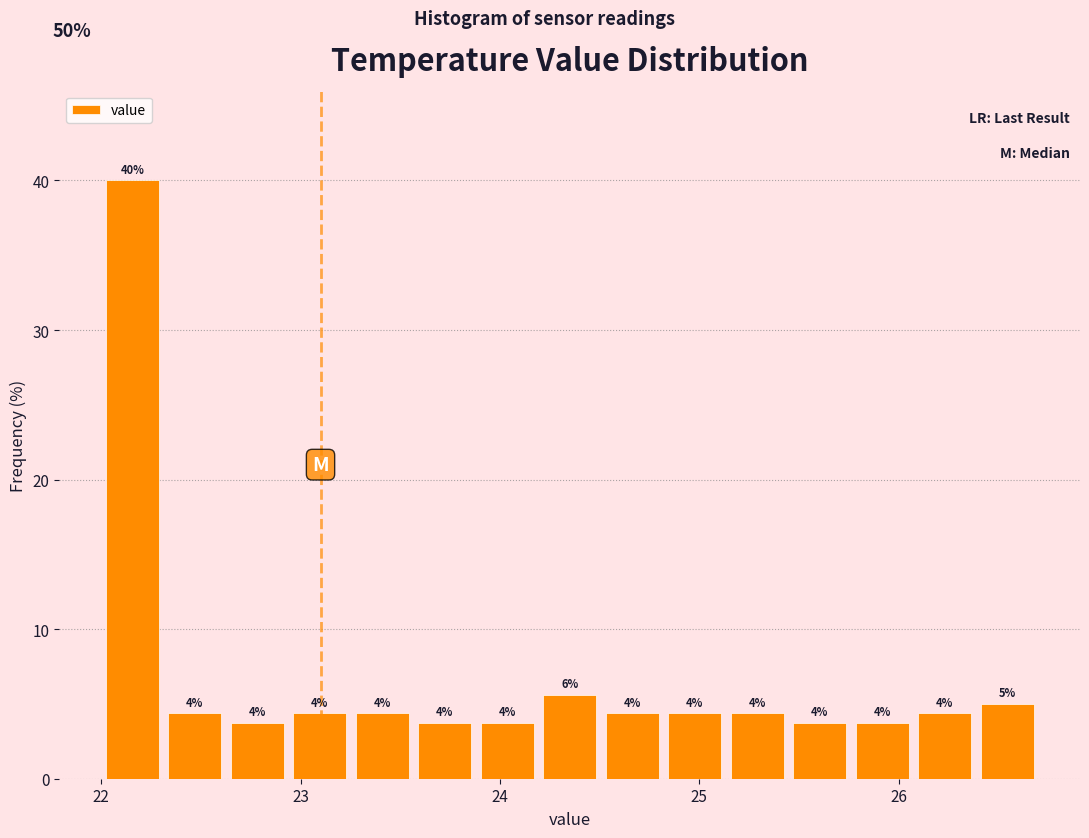

Around what value on the x-axis is the tallest bar? Give the approximate position of its centre, as read against the axis.

22.2